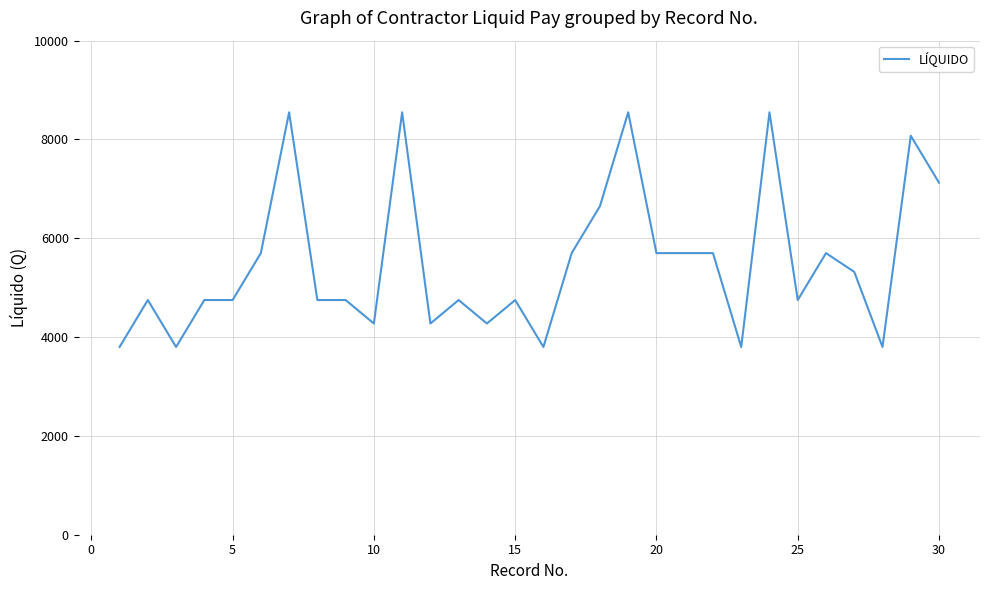

How many lines are shown in the chart?

1